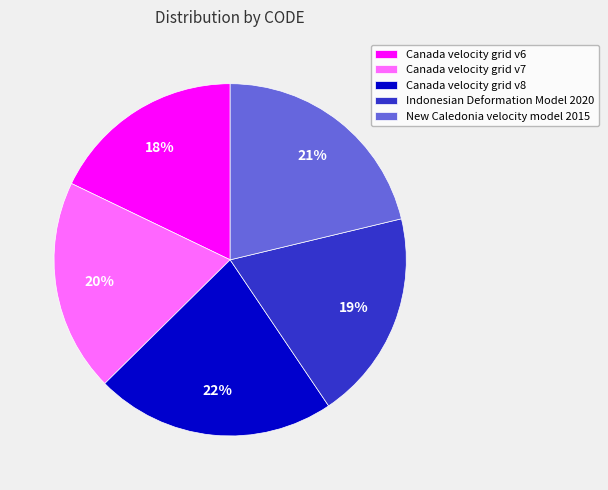

What percentage is the Indonesian Deformation Model 2020 slice, to the nearest percent?

19%